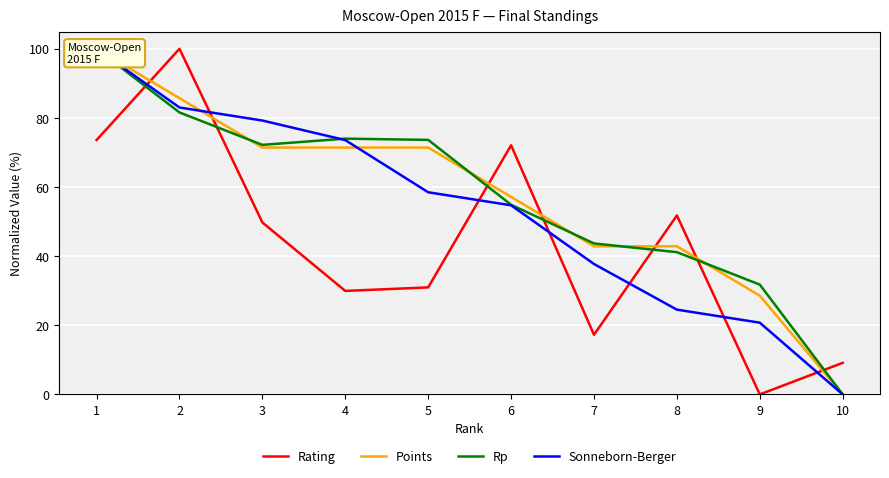

At which category is the sum across all series the highest?

1